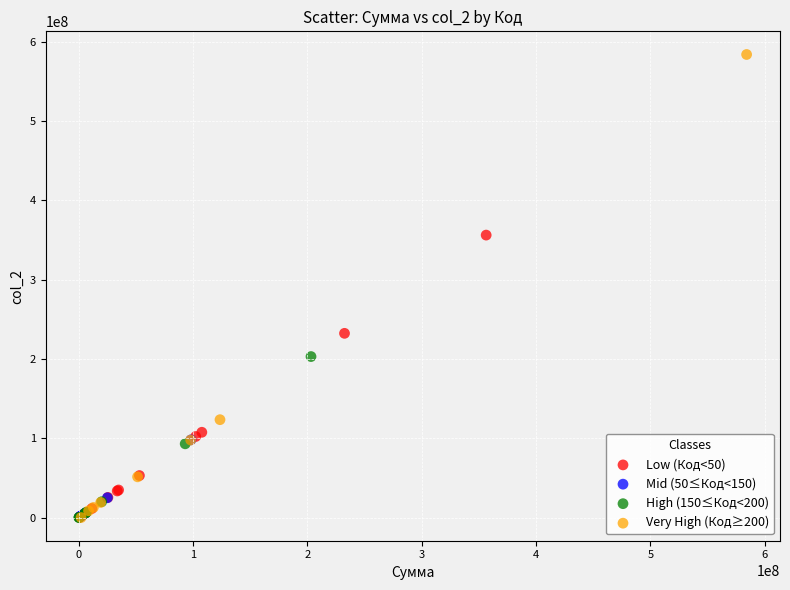

Which series reaches the maximum Y coordinate?

Very High (Код≥200)